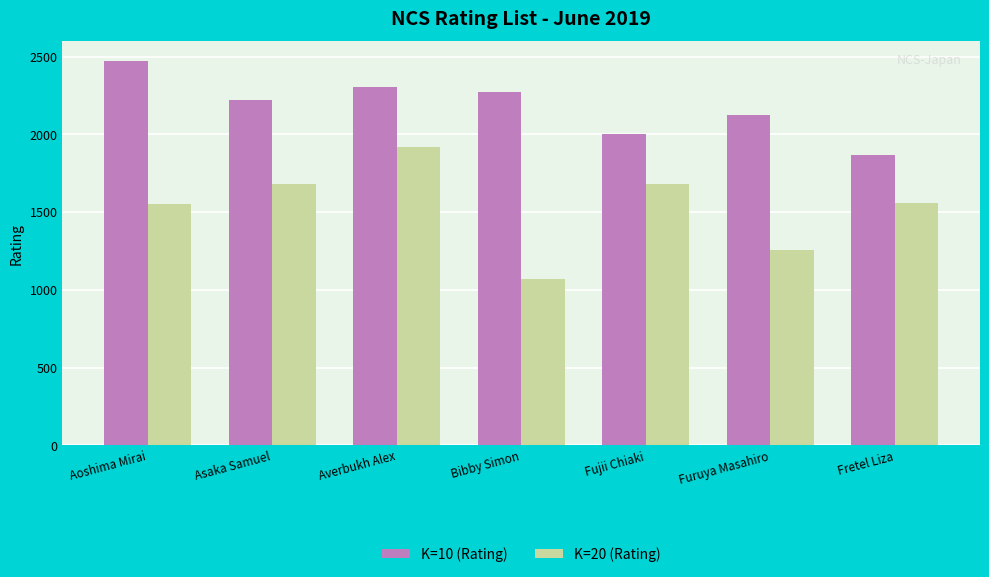

How many categories are shown in the chart?

7